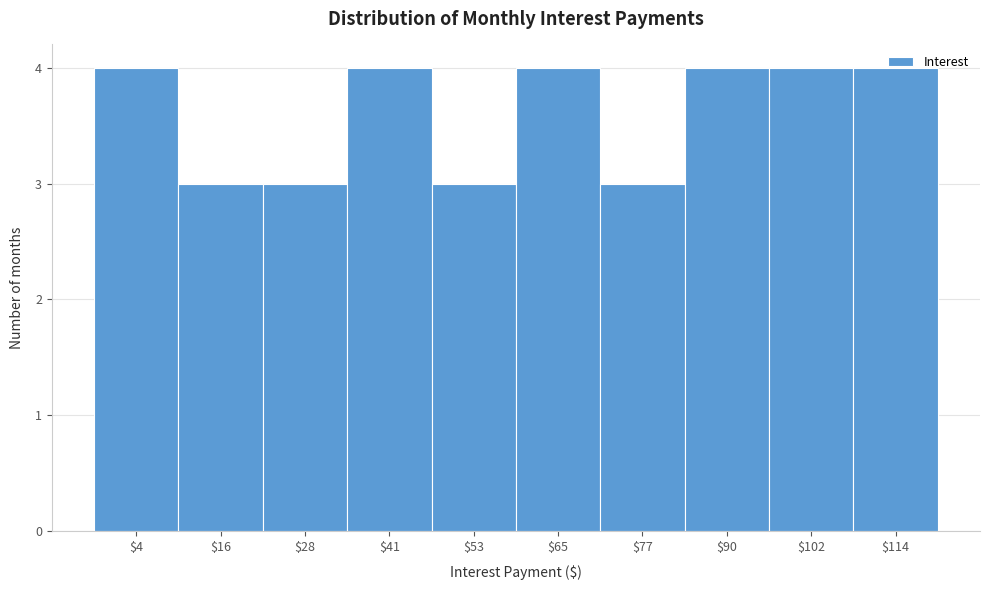

What is the value of the 5th bar from the left?

3